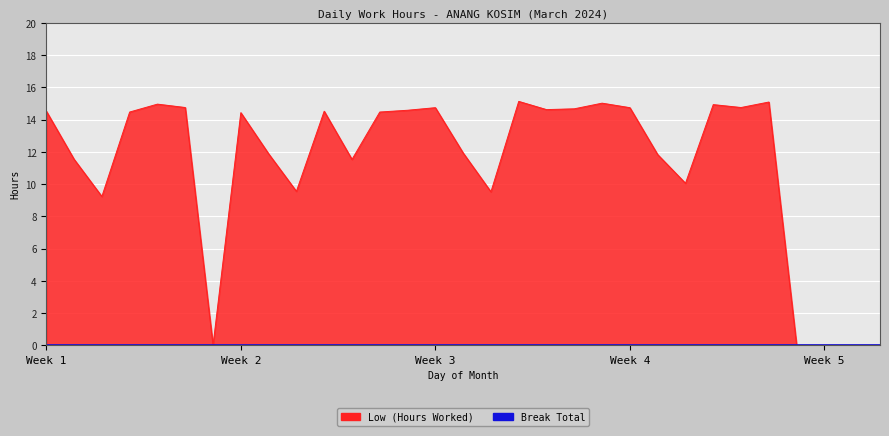

What is the difference between the maximum and second lowest values?

15.1